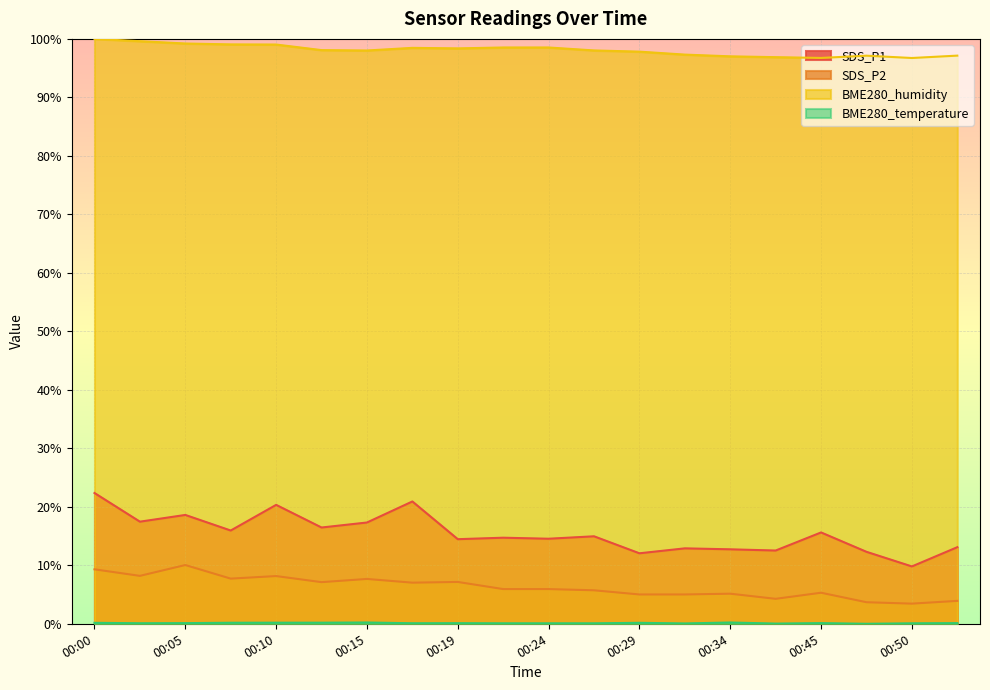

The BME280_temperature series shows 0.0 at 00:47. True or false?

True